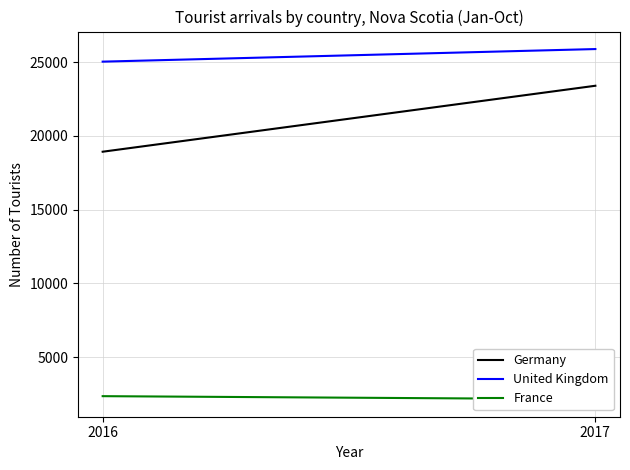

What is the average value of the United Kingdom series?

25454